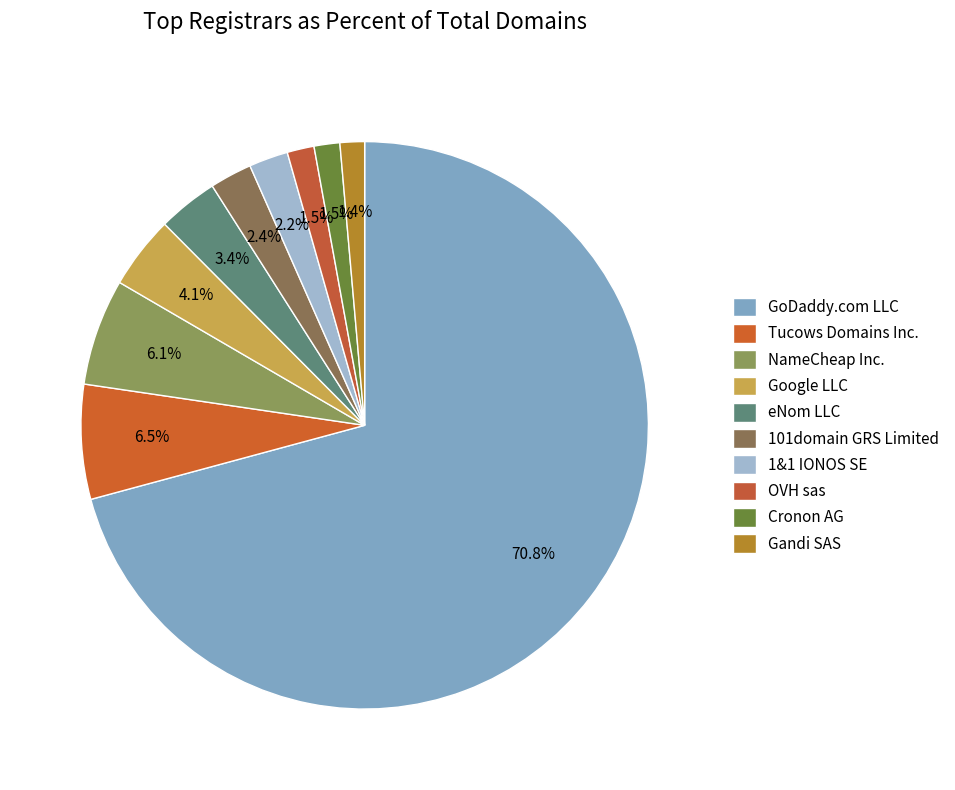

Does any single category account for the majority?

Yes